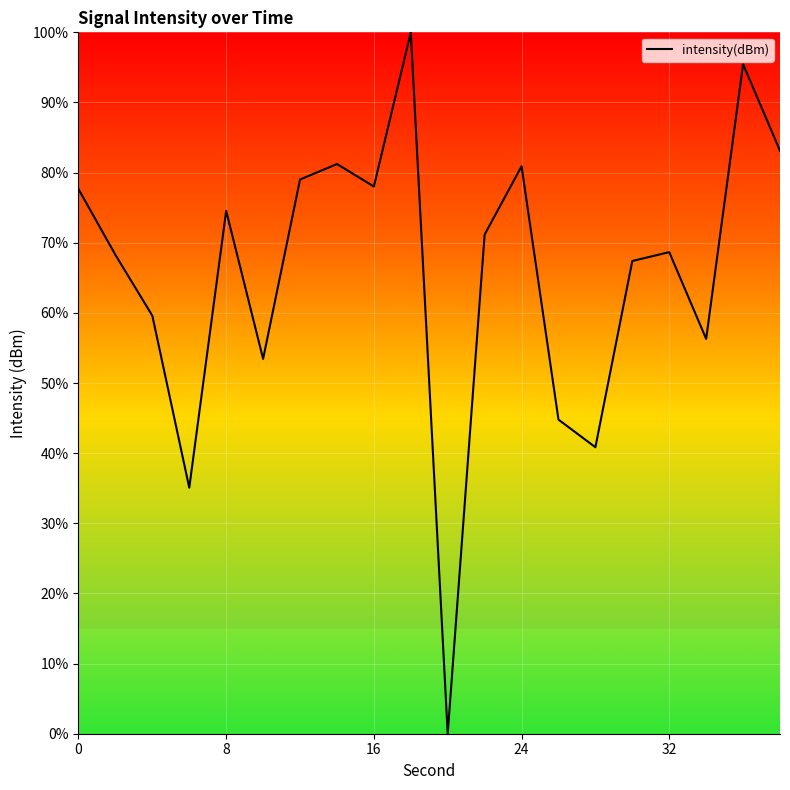

Is it true that the value at 32 is 68.7?

True